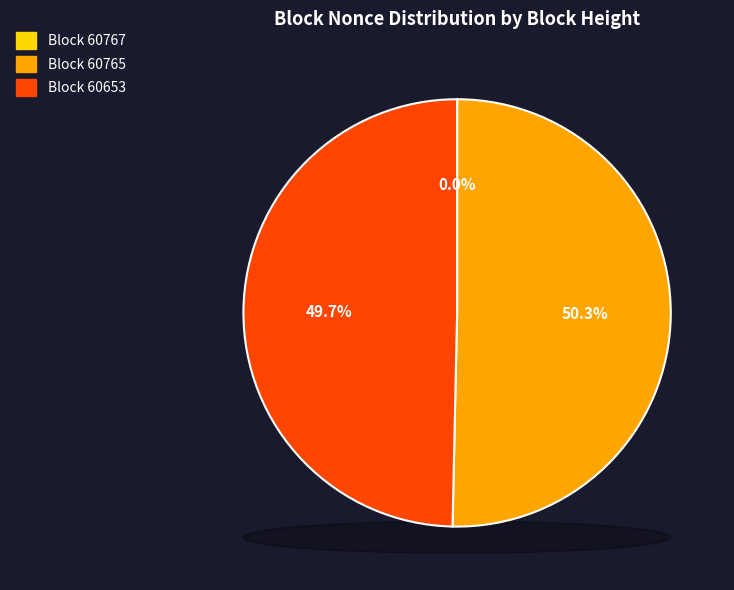

Do 60660 and 60653 together represent more than half of the pie?

No